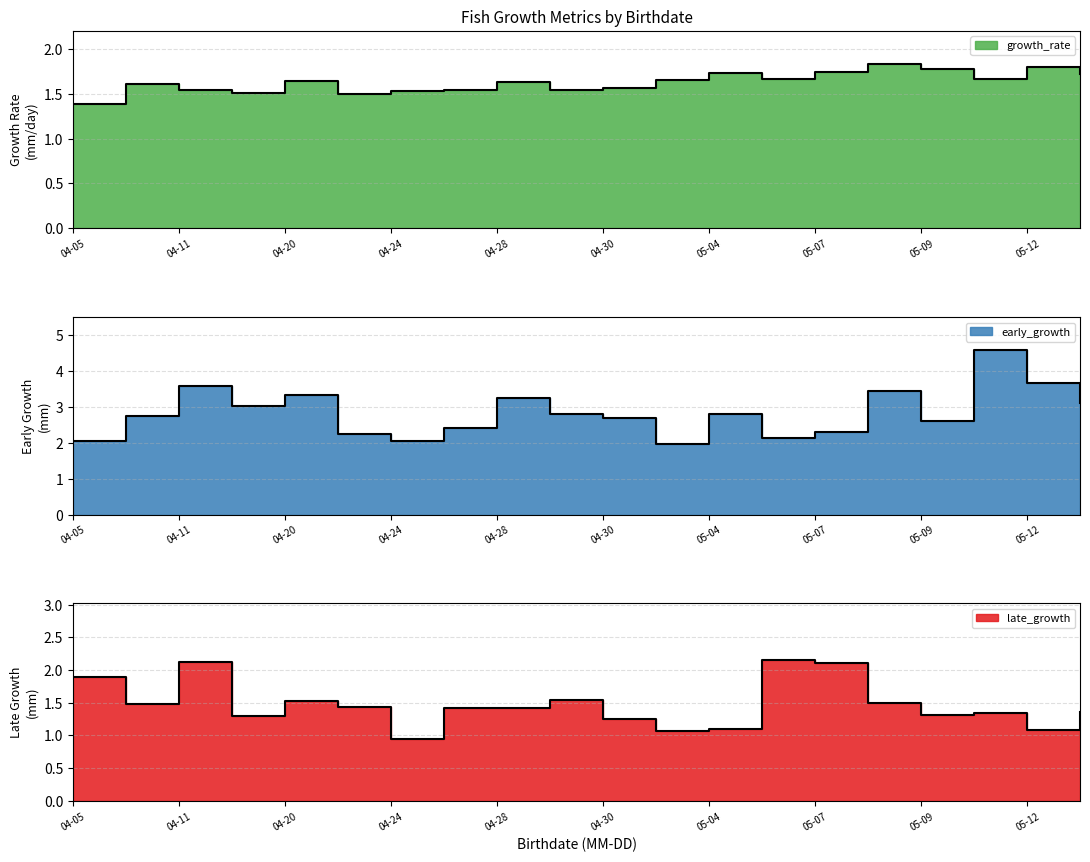

Where is growth_rate nearest to the value 1?

04-05